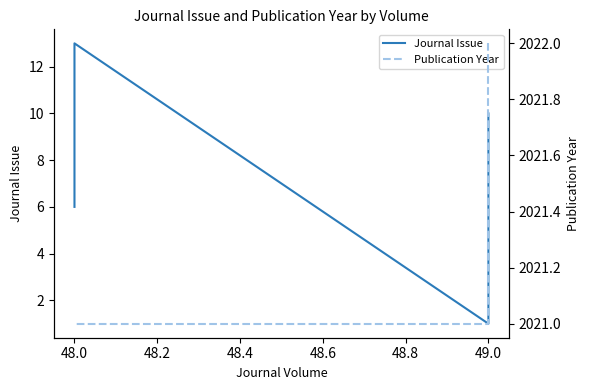

What is the greatest value displayed?

2022